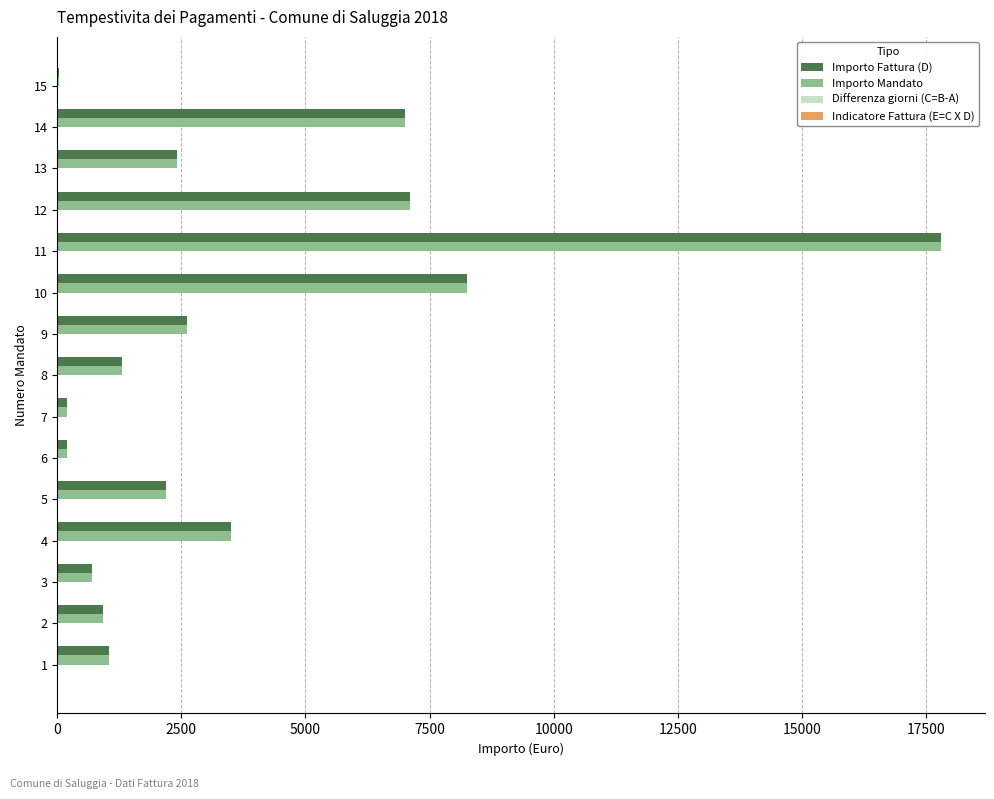

What is the maximum value shown in the chart?

17800.0